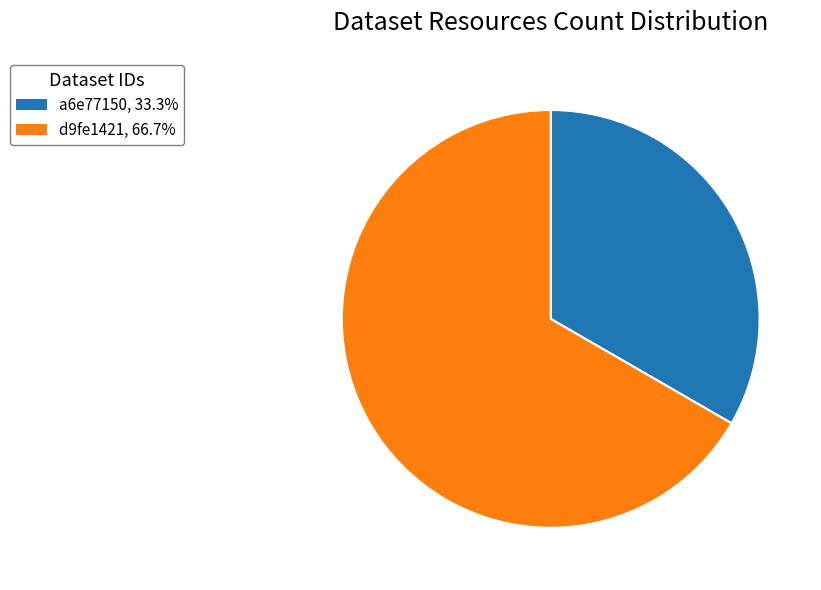

How many segments does this pie chart have?

2